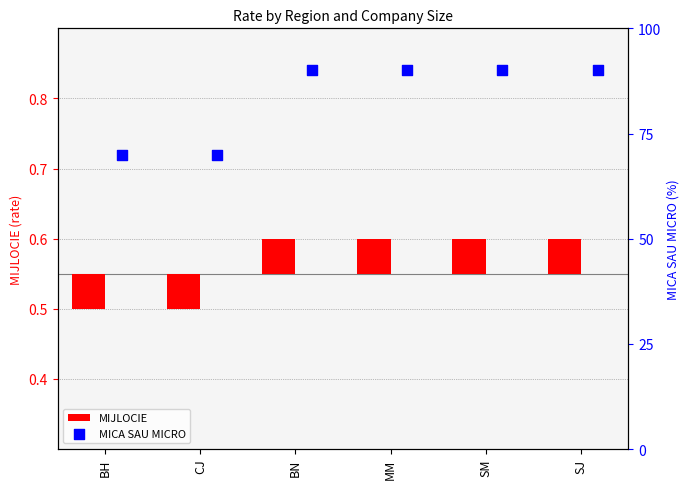

At which category is the sum across all series the highest?

BN